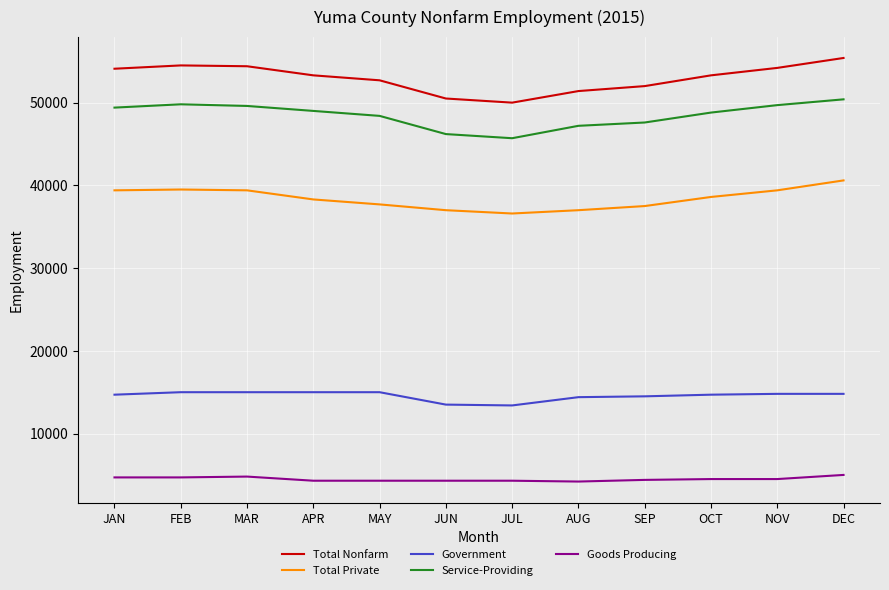

How many series are shown in this chart?

5